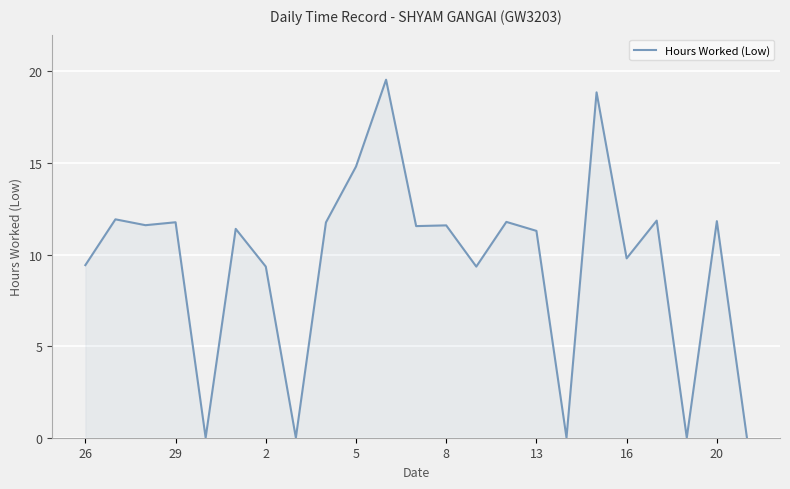

What is the difference between the second highest and second lowest values?

18.9